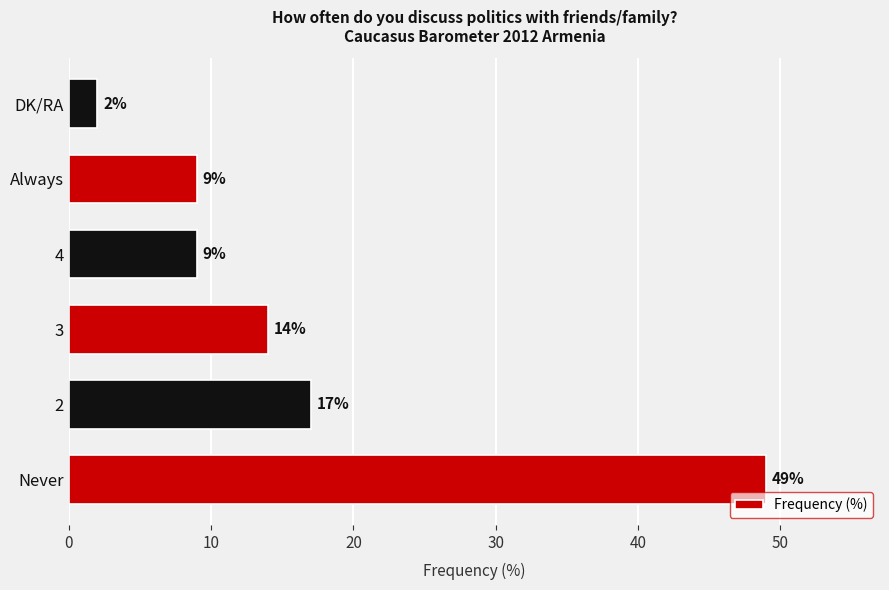

What is the change in value from 2 to 3?

-3